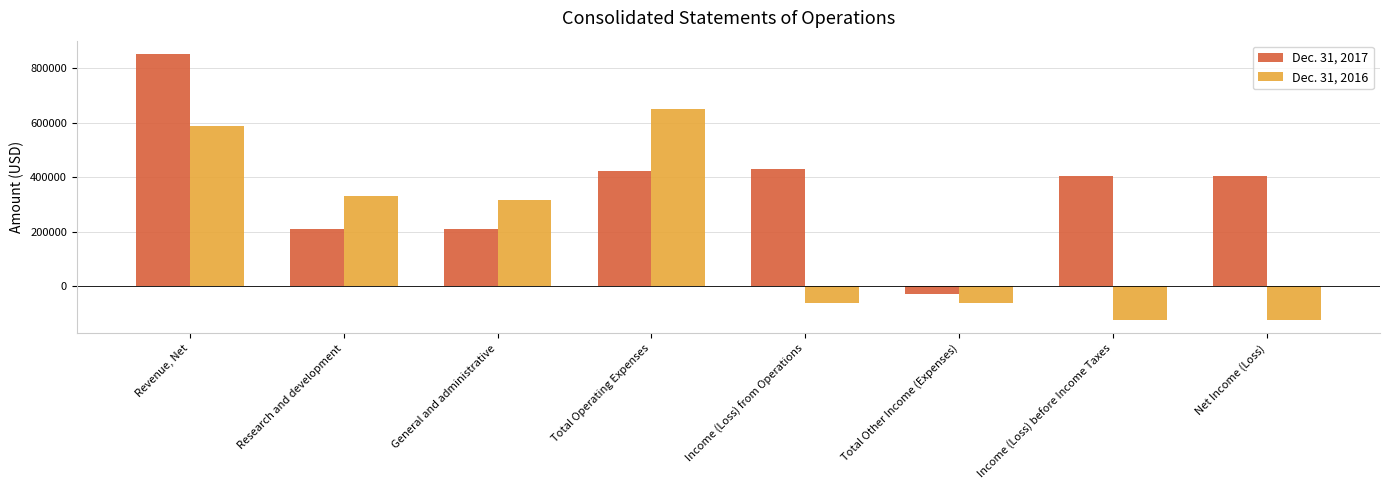

What is the label of the 3rd bar from the right?

Total Other Income (Expenses)